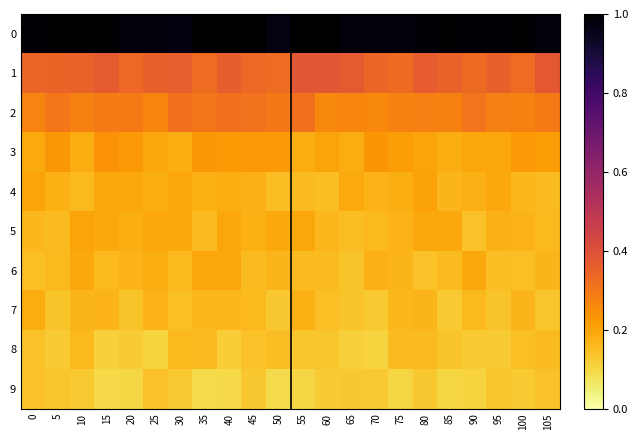

Rank the series at 55 from lowest to highest value.

9, 8, 6, 4, 7, 3, 5, 2, 1, 0